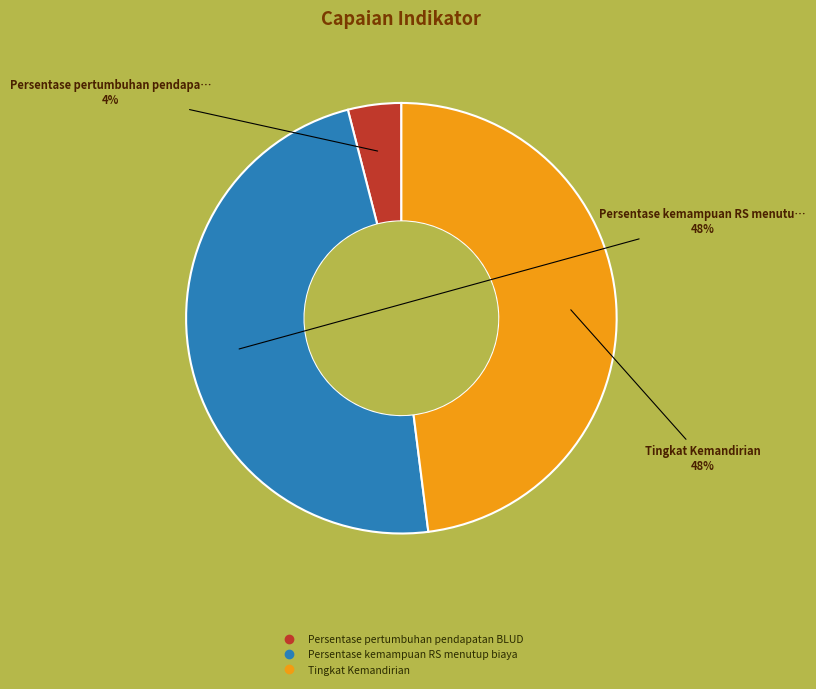

Which category has the smallest portion of the pie?

Persentase pertumbuhan pendapatan BLUD